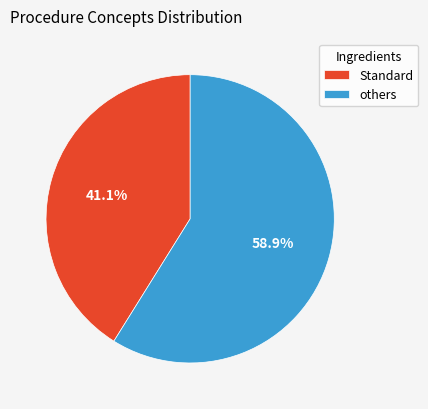

Which category has the smallest portion of the pie?

Standard